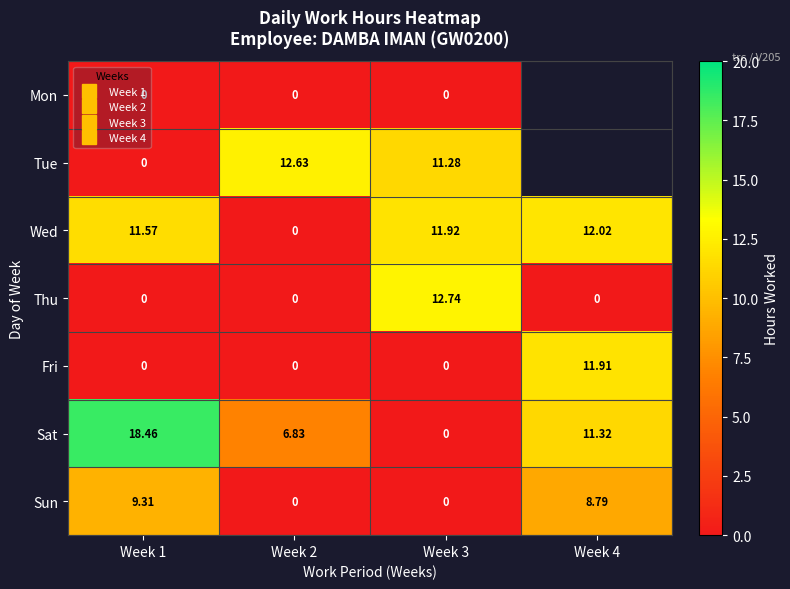

What is the total value across all series at Week 2?

19.5